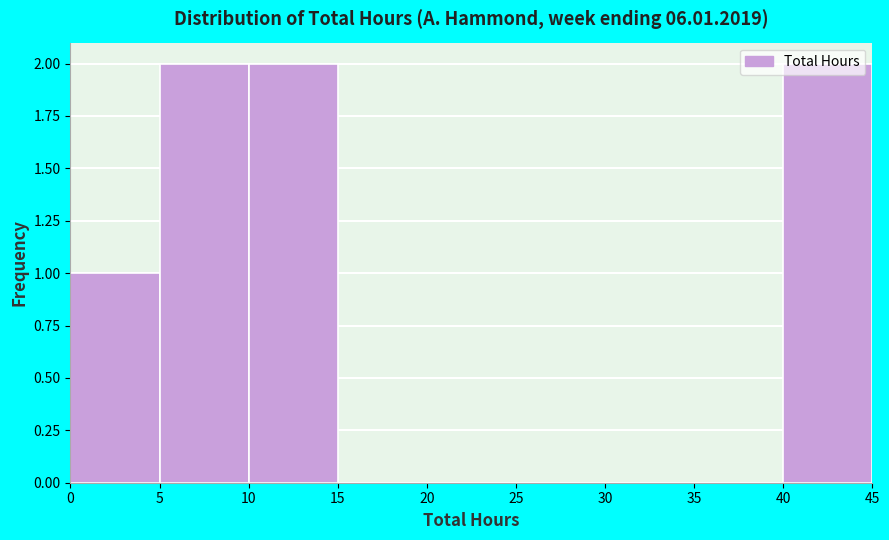

How tall is the bar that spans 10 to 15 on the x-axis? The values are not printed on the chart, so give them approximately, as read against the axis.

2